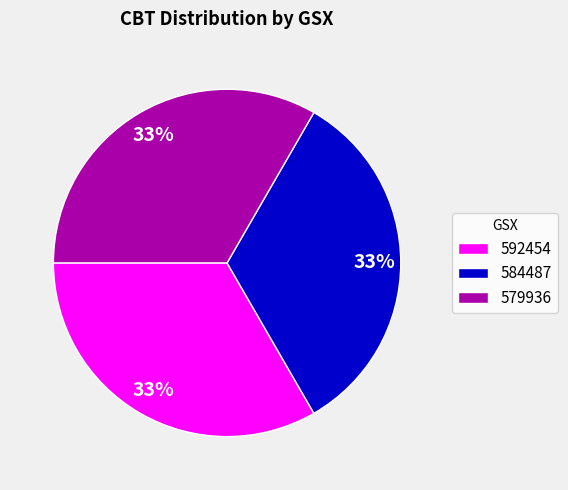

What percentage is the 592454 slice, to the nearest percent?

33%